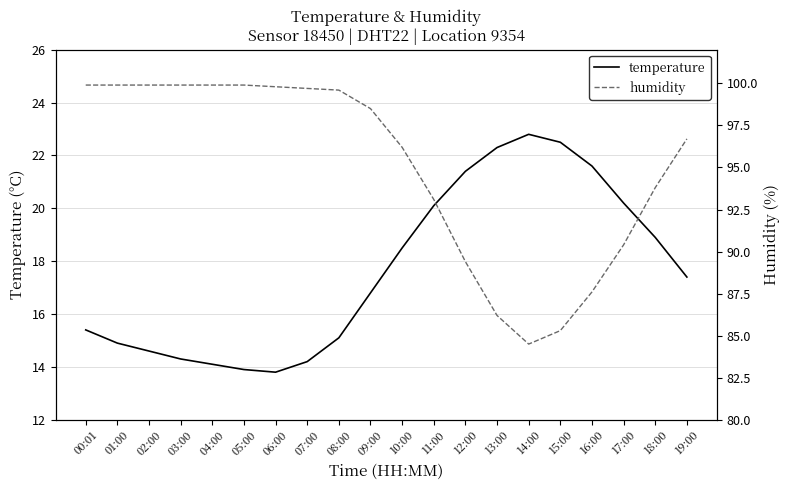

Which series has the widest spread of values?

humidity